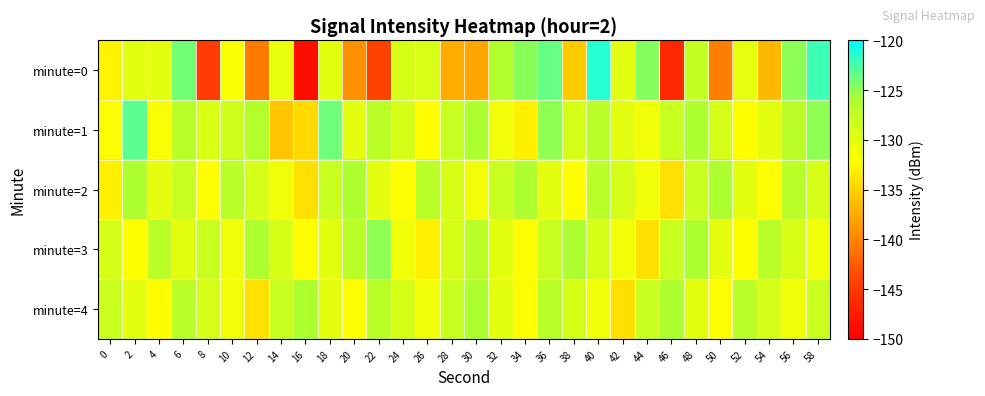

How many distinct data groups are displayed?

5